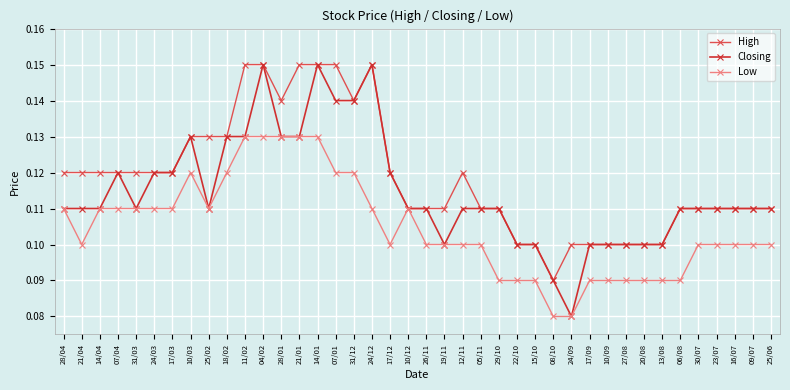

Which series has the widest spread of values?

Closing